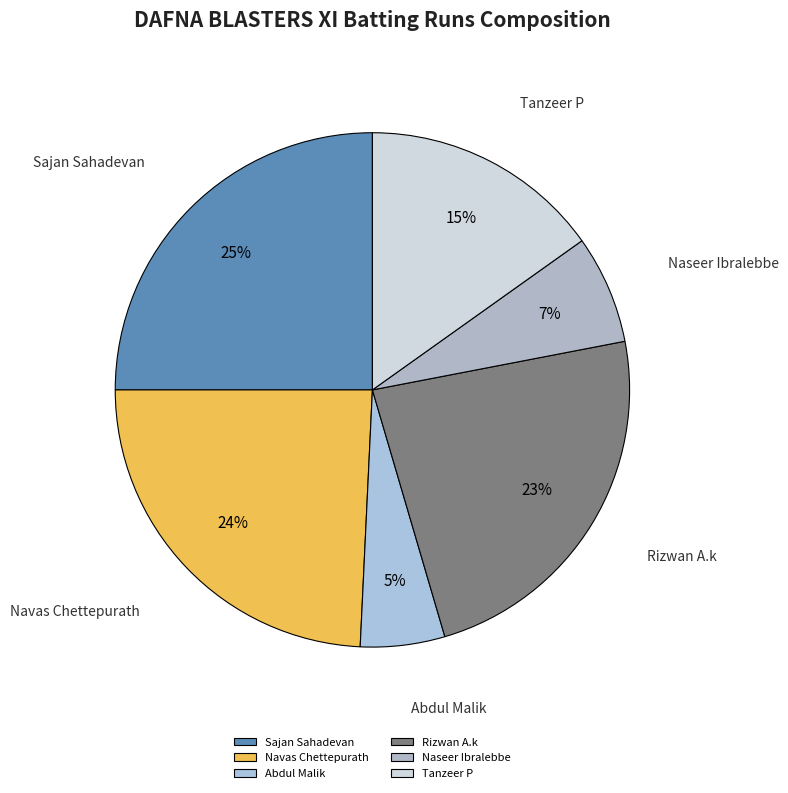

To the nearest percent, what portion does Naseer Ibralebbe represent?

7%